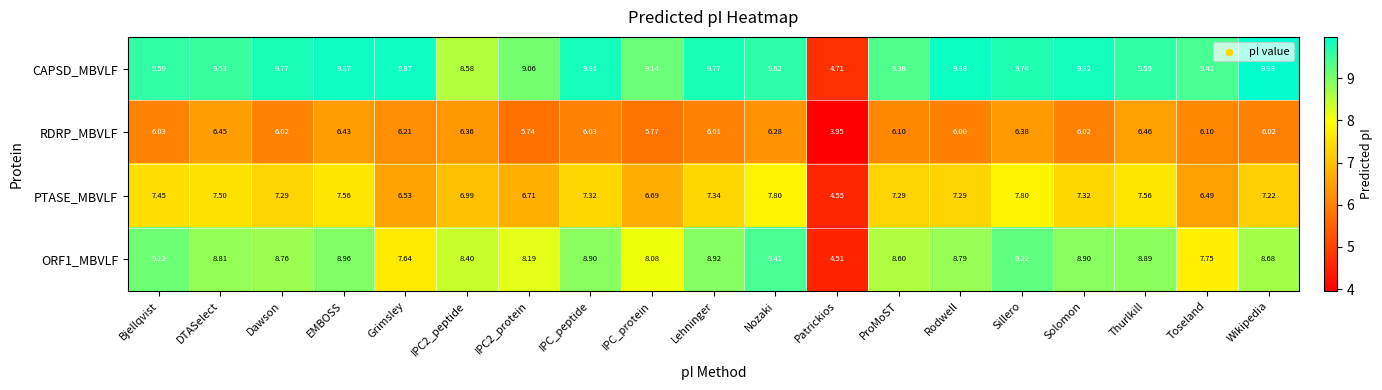

Where is PTASE_MBVLF nearest to the value 6?

Toseland